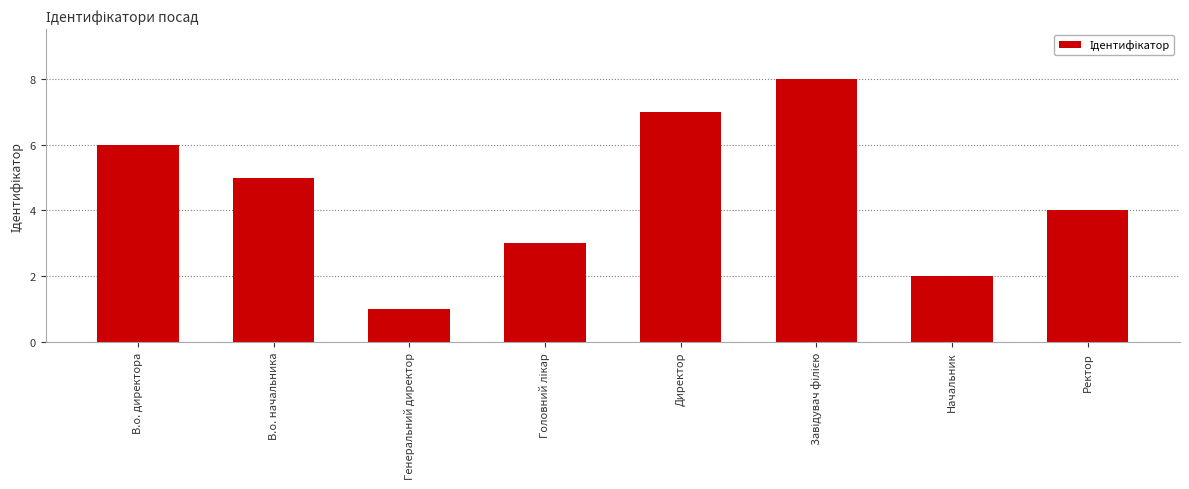

Reading left to right, transcribe all the data shown in this chart.

6	5	1	3	7	8	2	4